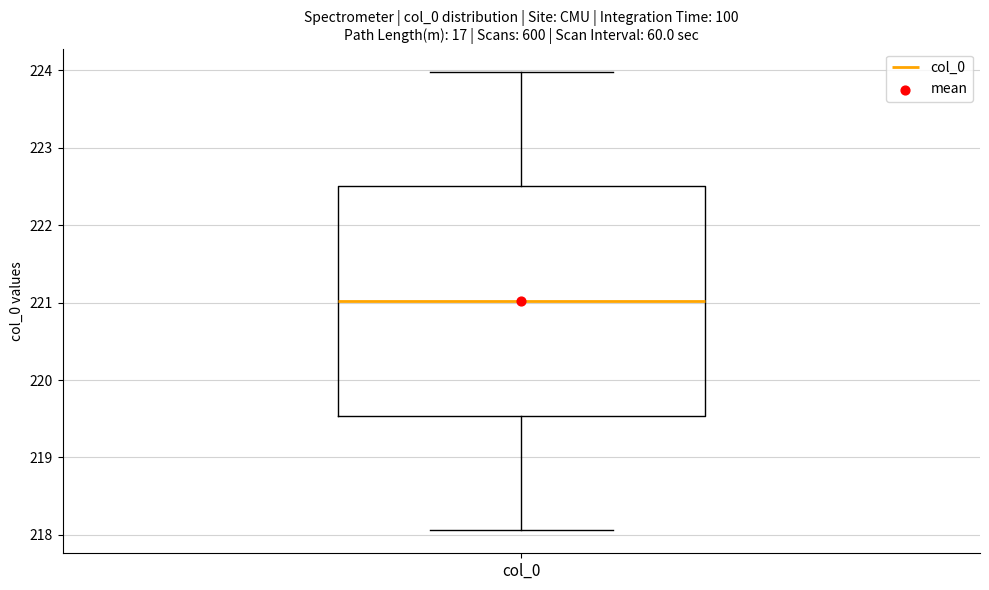

Transcribe this box plot: give where the median line is, the range the box spans, and where the two whiskers end, as read against the y-axis. The values are not printed on the chart, so give them approximately, as read against the axis.

median 221.0, box 219.5 to 222.5, whiskers 218.1 to 224.0